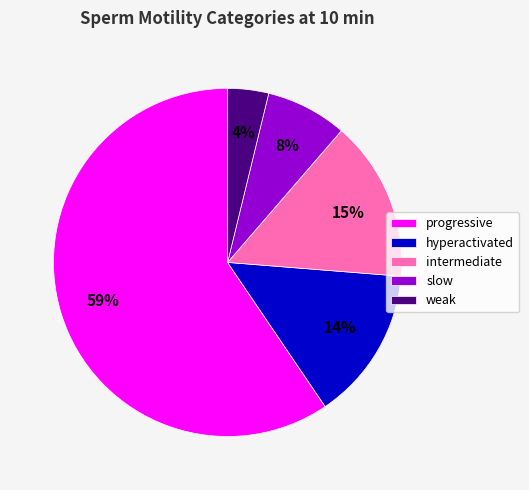

Does progressive represent more than half of the total?

Yes